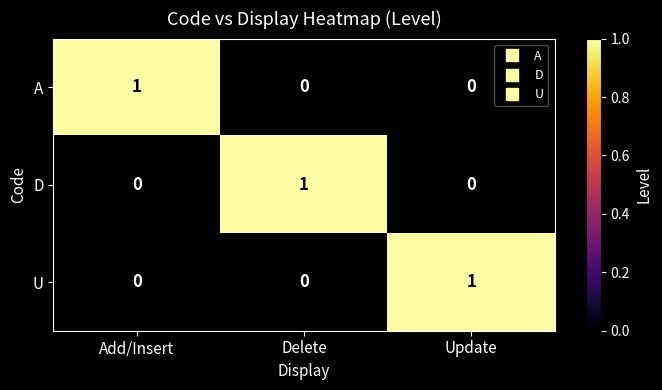

Is the value of A at Delete greater than the value of U at Update?

No